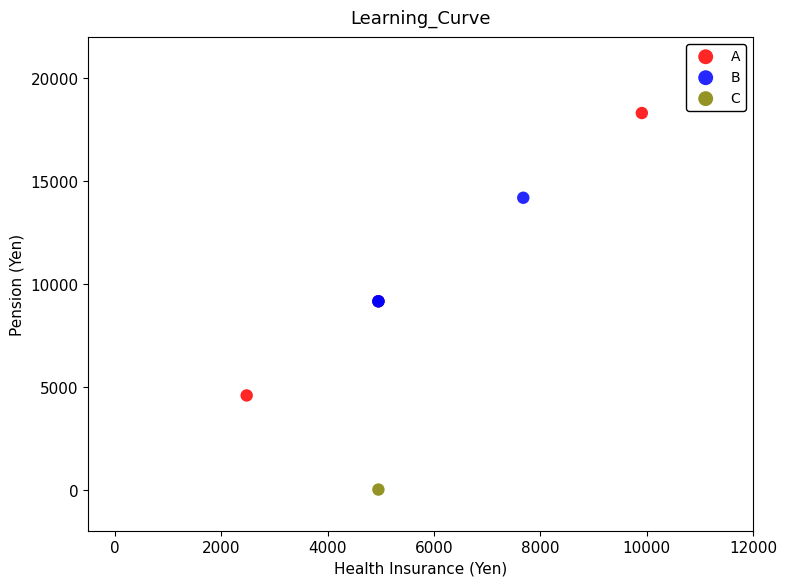

Which series contains the highest Y value?

A